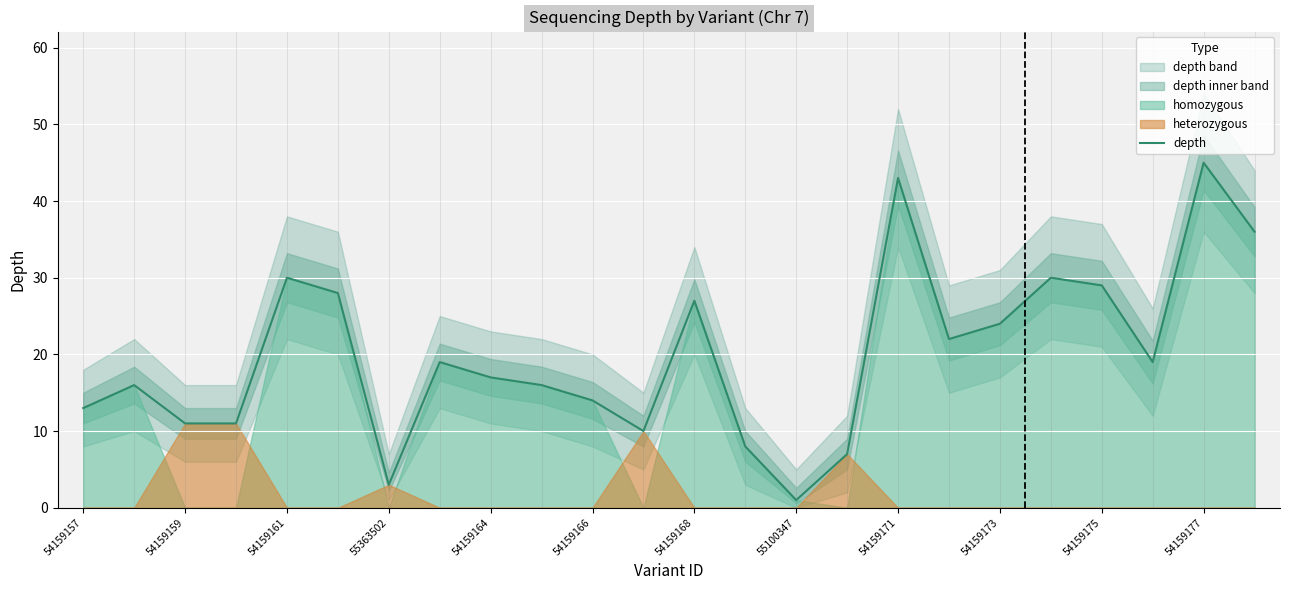

The value of depth at 54159177 is 45. True or false?

True